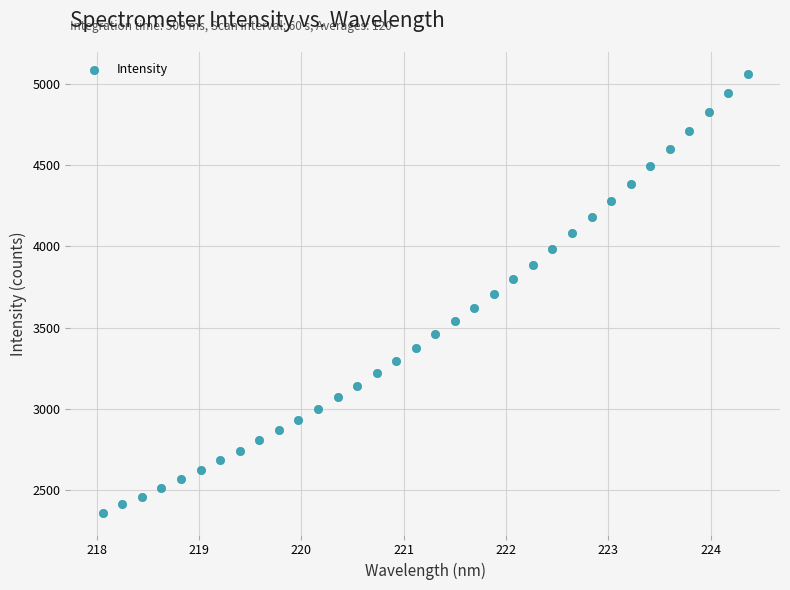

What is the range of X values (max minus min)?

6.3